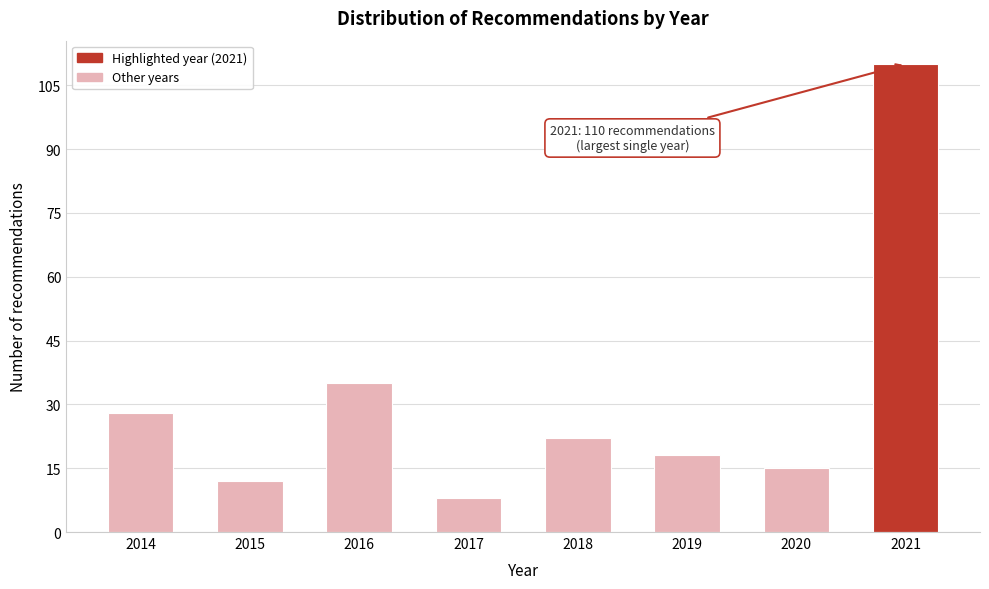

Reading left to right, what are all the values shown in this chart?

28	12	35	8	22	18	15	110